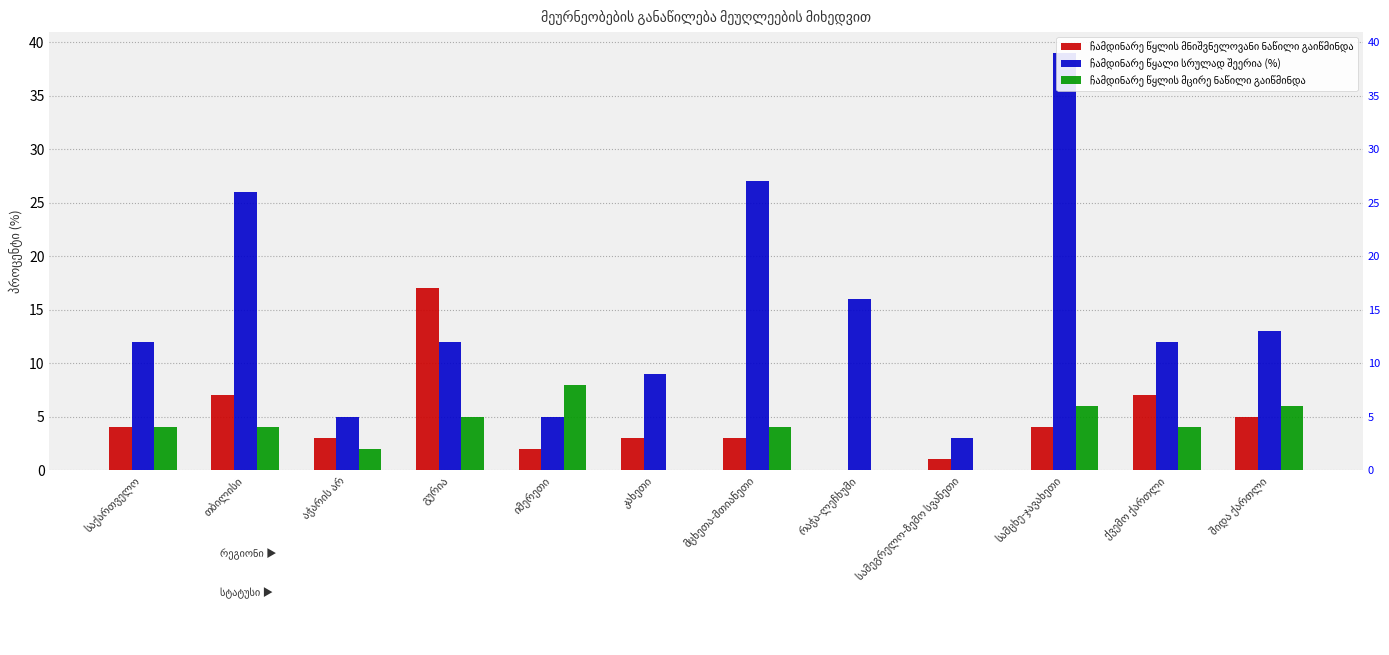

Which category has the highest value in the ჩამდინარე წყლის მცირე ნაწილი გაიწმინდა series?

იმერეთი